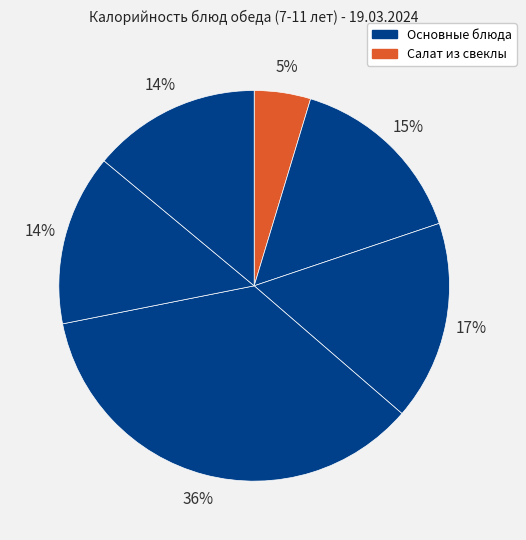

How many slices are in this pie chart?

6